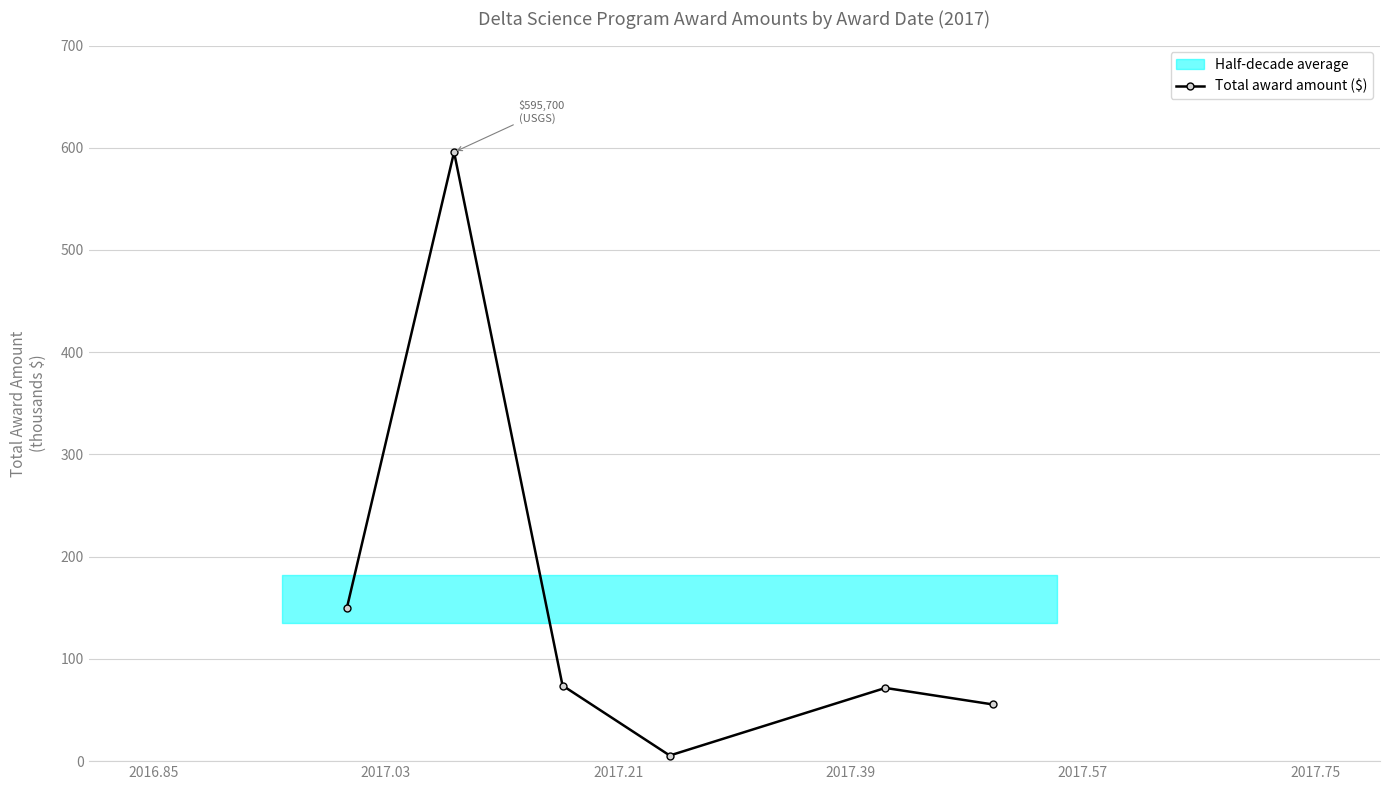

True or false: Total award amount ($) has more than 0 points higher than both neighbors.

True